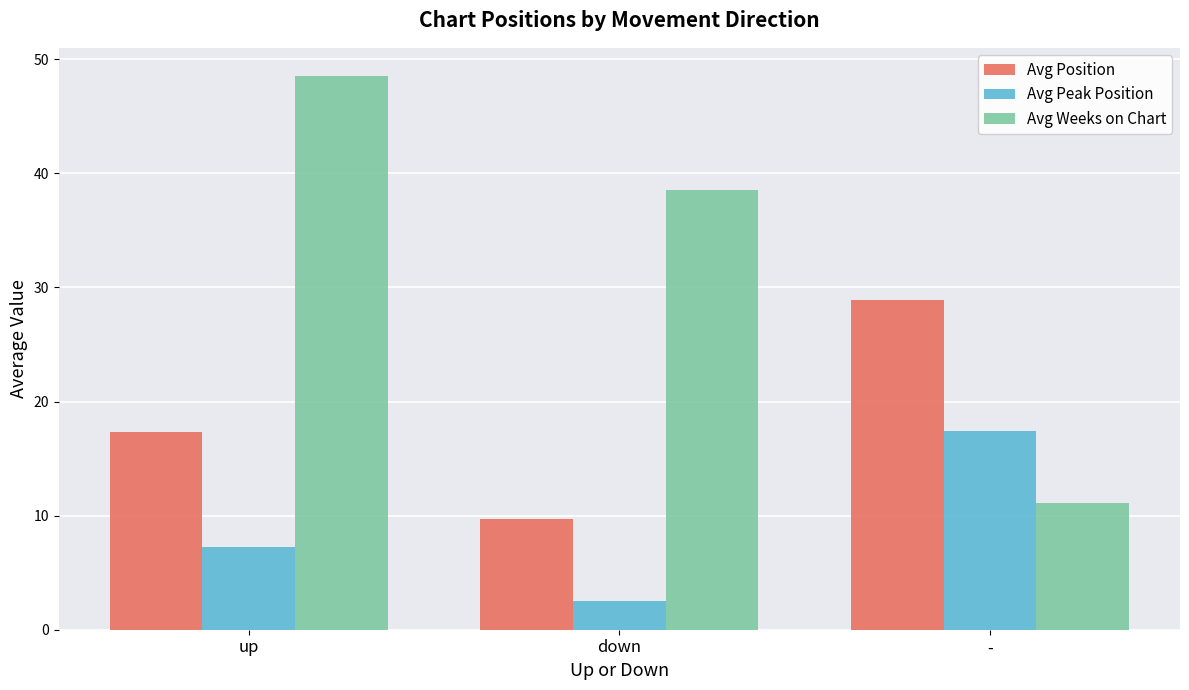

At which category is the sum across all series the highest?

up